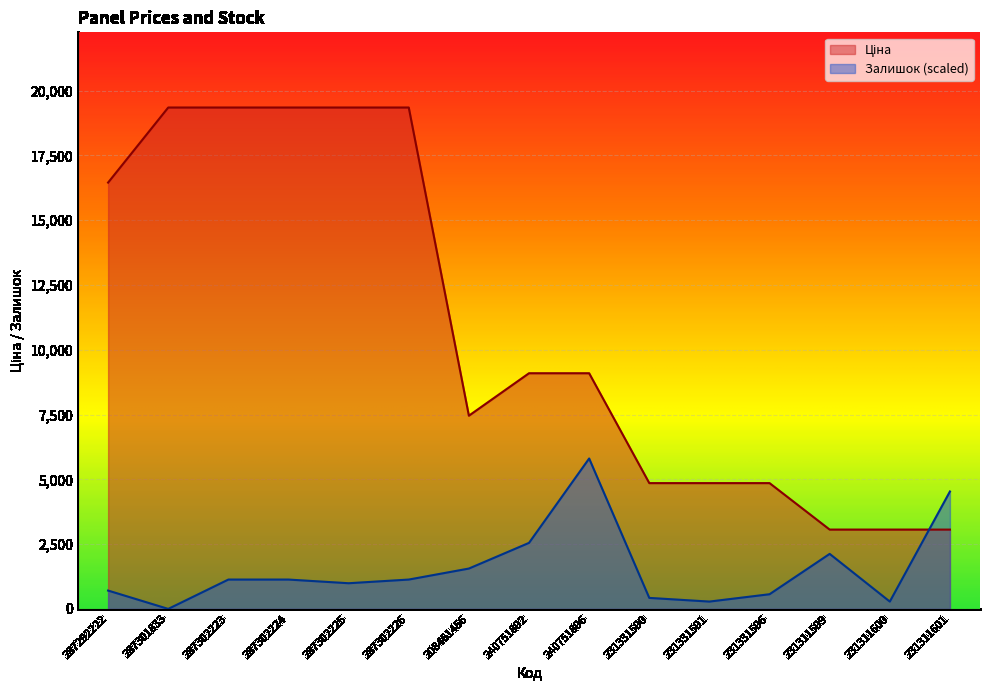

The Залишок series shows 1191.5 at 240751892. True or false?

False